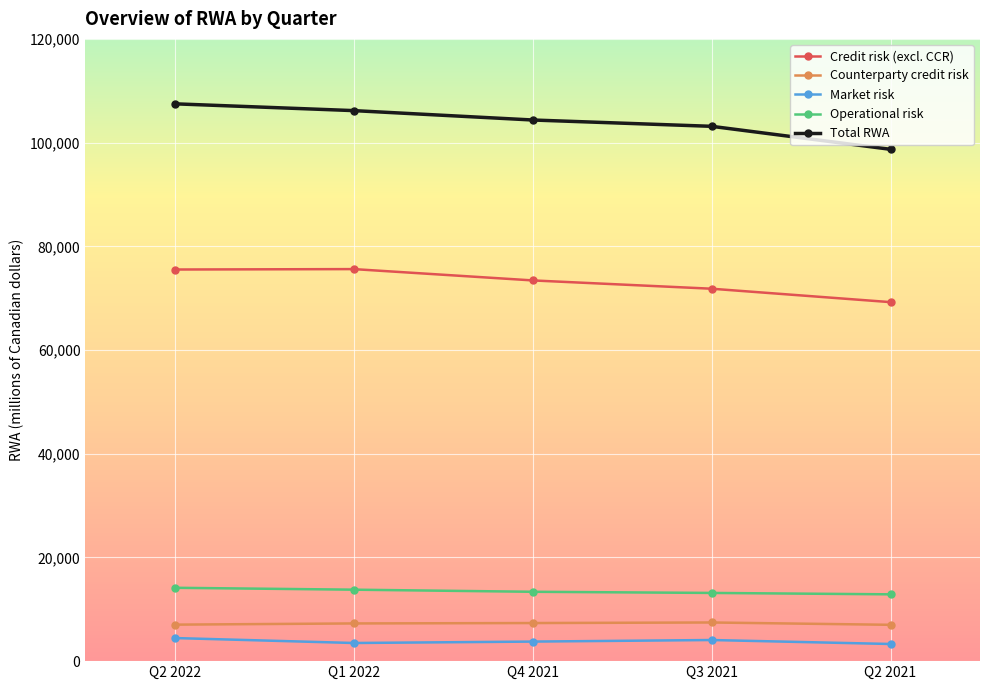

True or false: Credit risk (excl. CCR) and Market risk cross at least once.

False